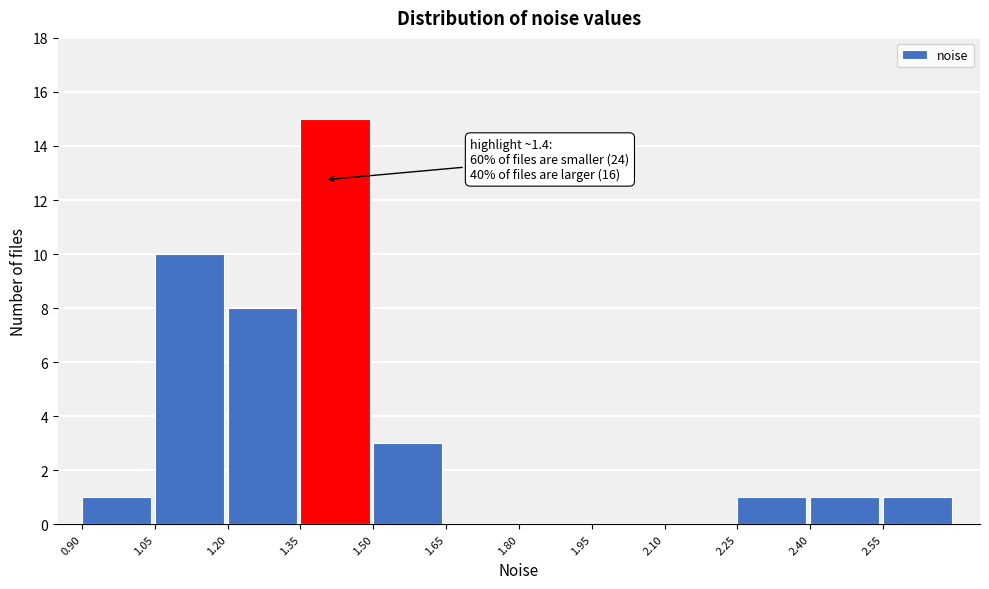

Over which range of the x-axis is the bar tallest?

1.35 to 1.50